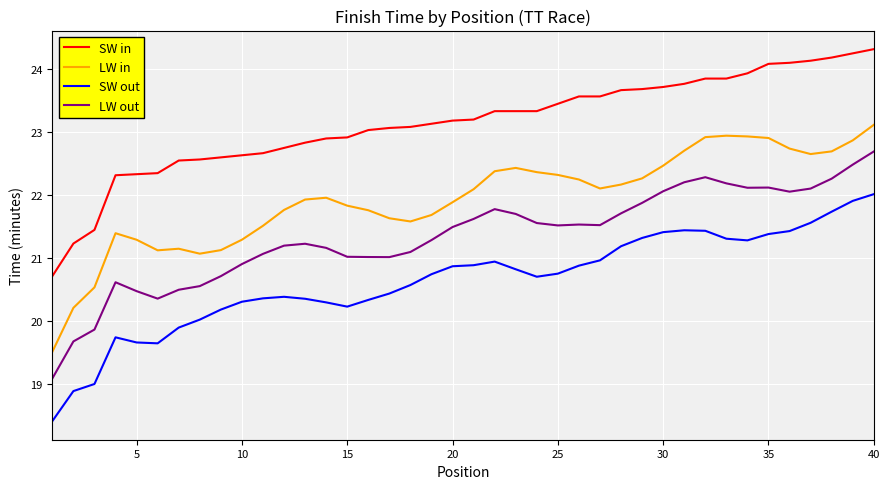

Which series has the largest total across all categories?

SW in